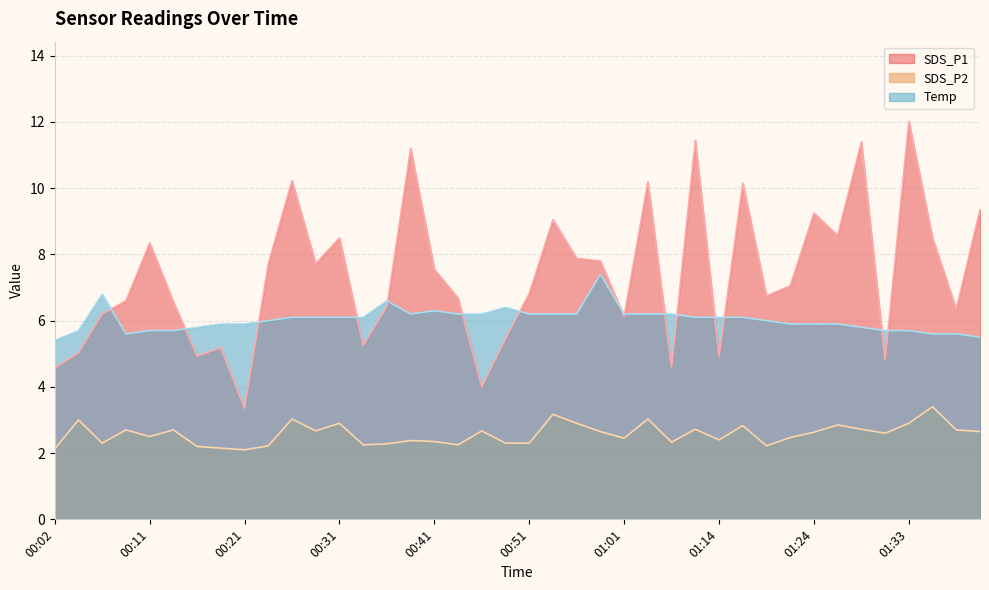

Which series has the largest total across all categories?

SDS_P1